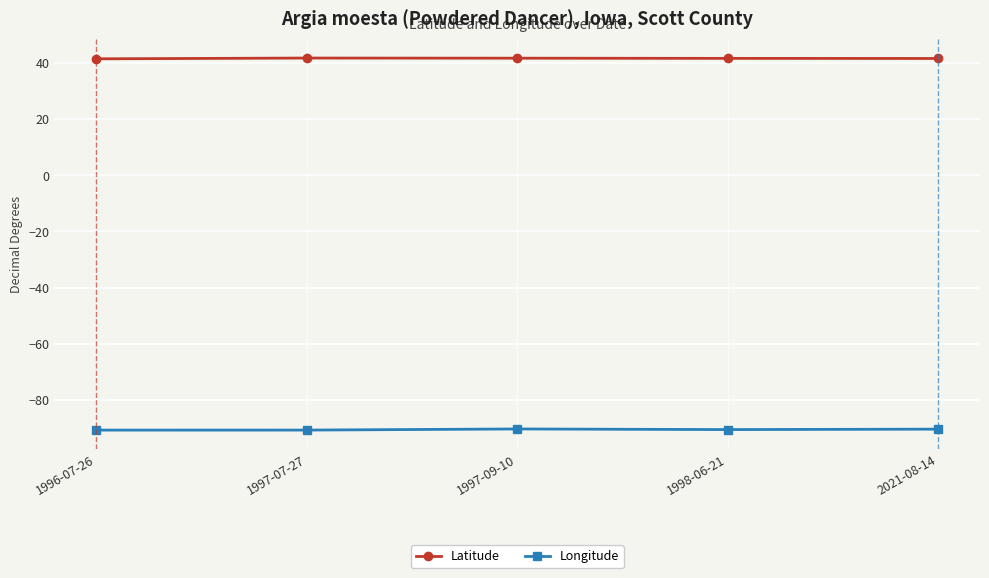

How many lines are shown in the chart?

2